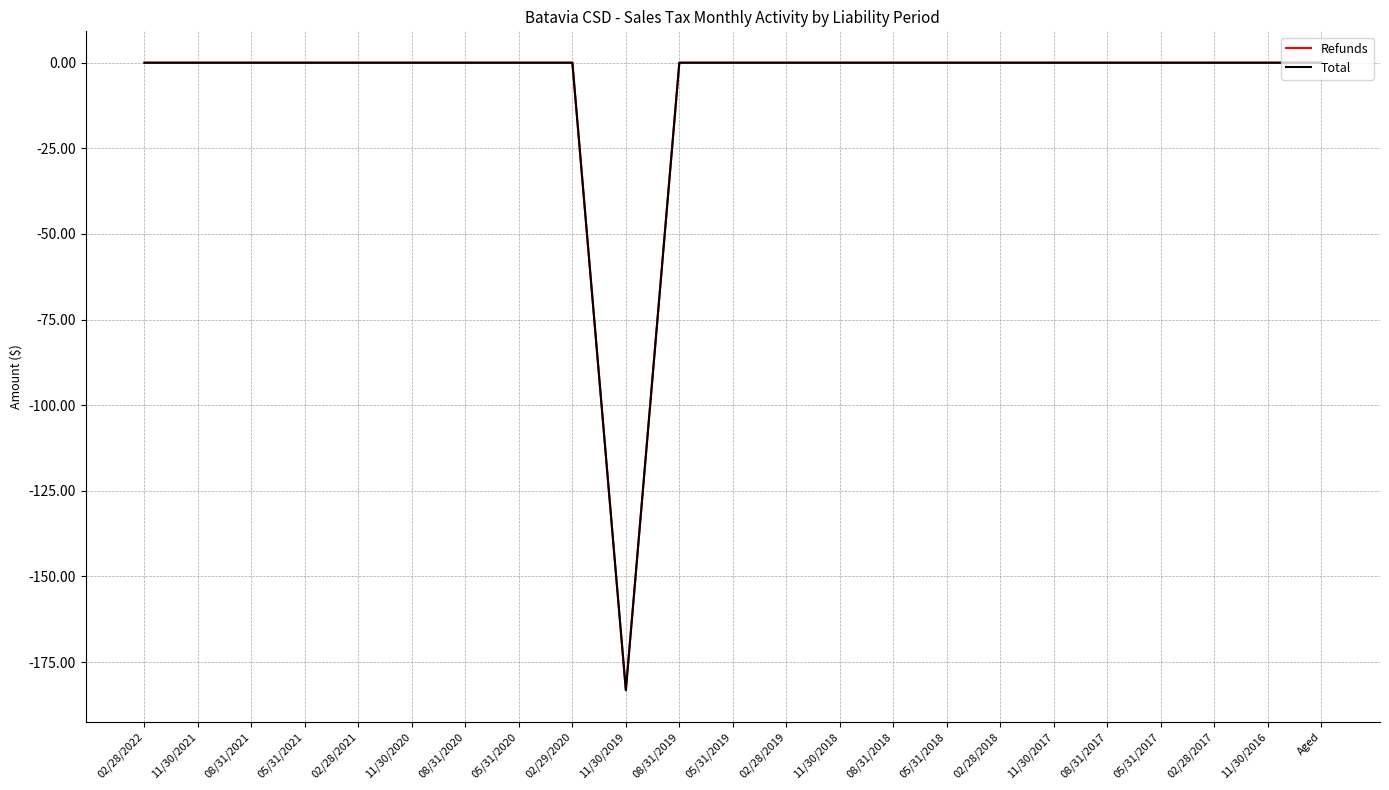

Is the value of Total at 11/30/2019 greater than the value of Refunds at 02/28/2019?

No